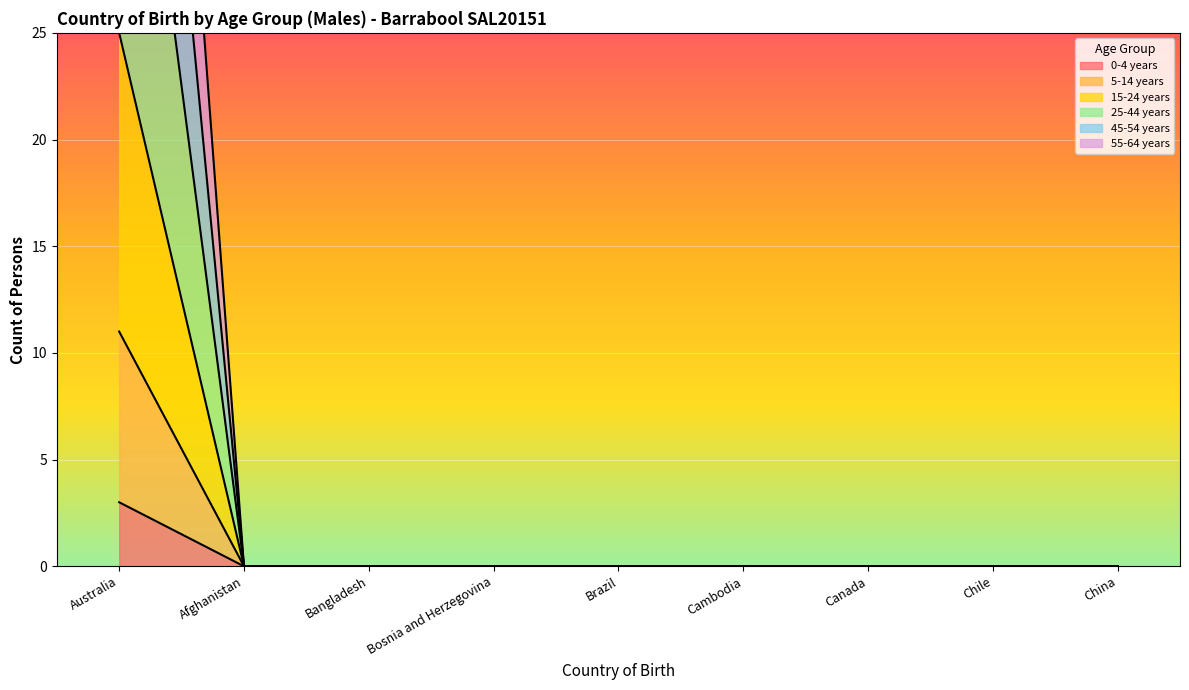

What position from the right is Bosnia and Herzegovina?

6